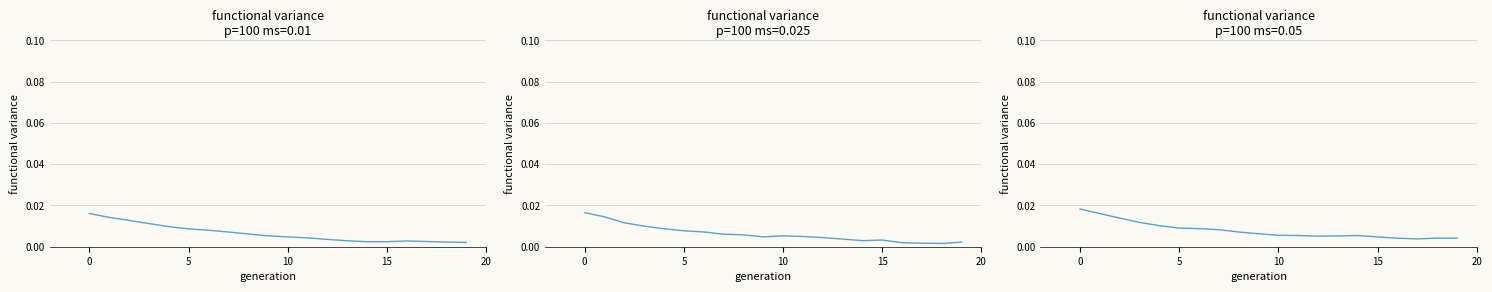

Is it true that the value at 5 is 0.0?

True